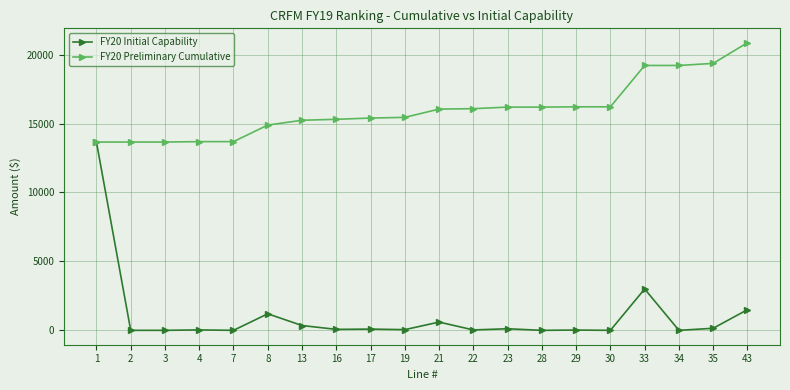

What is the maximum value shown in the chart?

20863